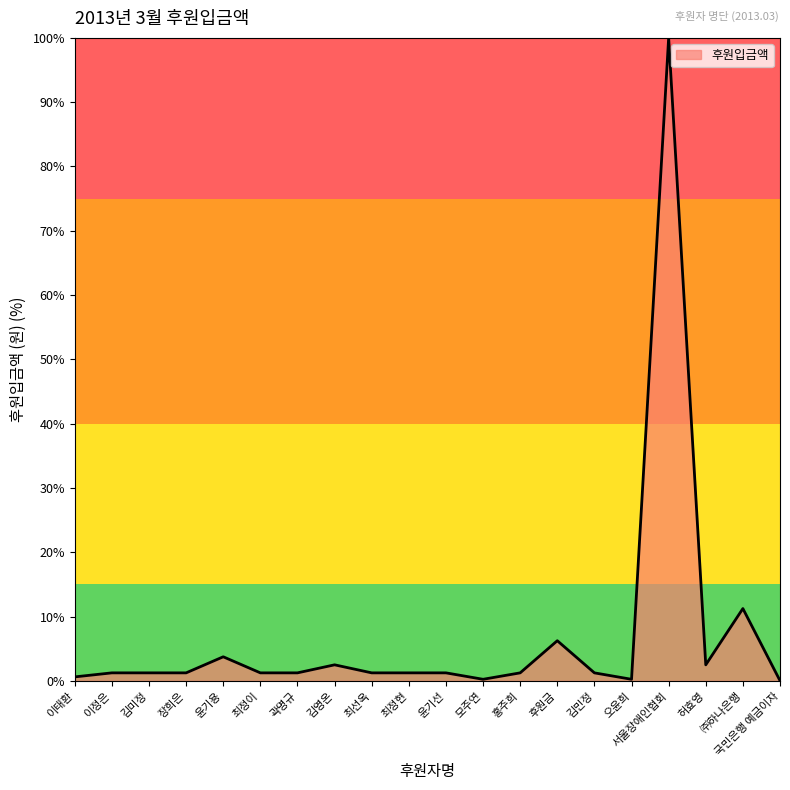

Count the number of categories in the chart.

20